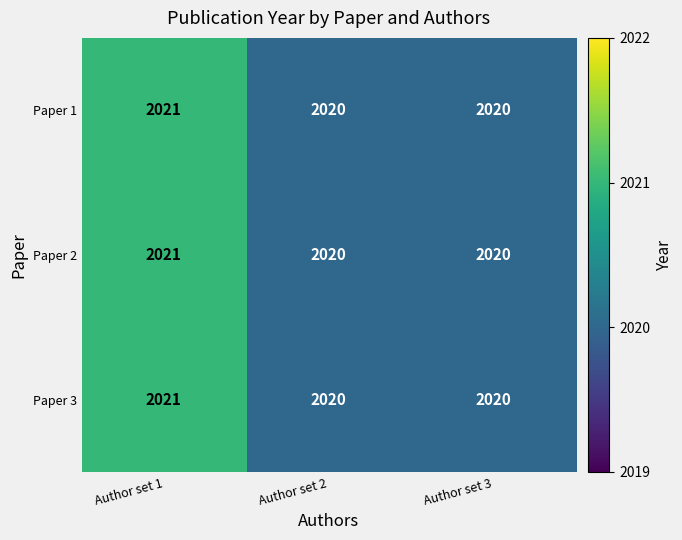

Which category has the highest value in the Paper 1 series?

Author set 1